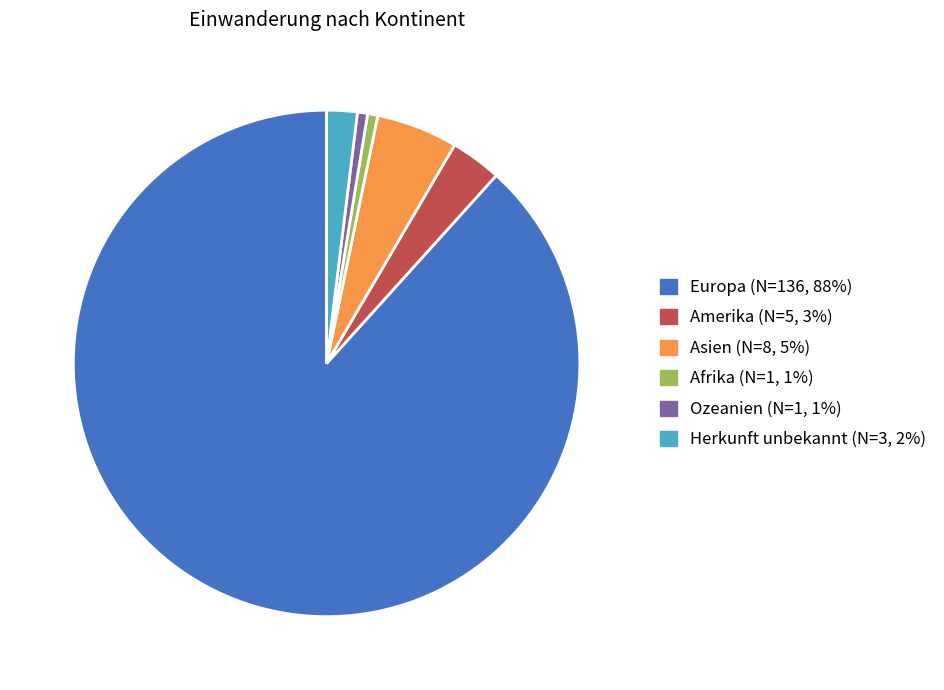

Is it true that Europa is 99% of the pie?

False